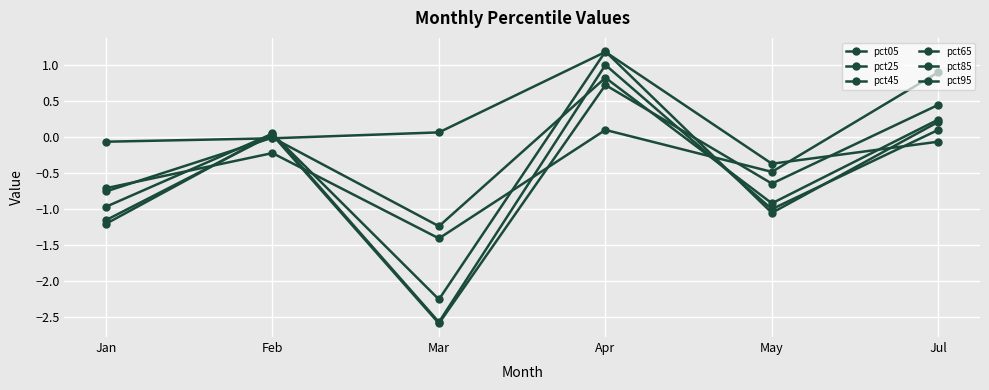

What is the total value across all series at May?

-4.5